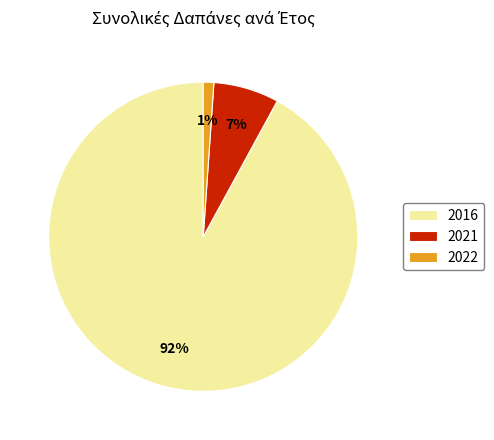

Which category has the smallest portion of the pie?

2022